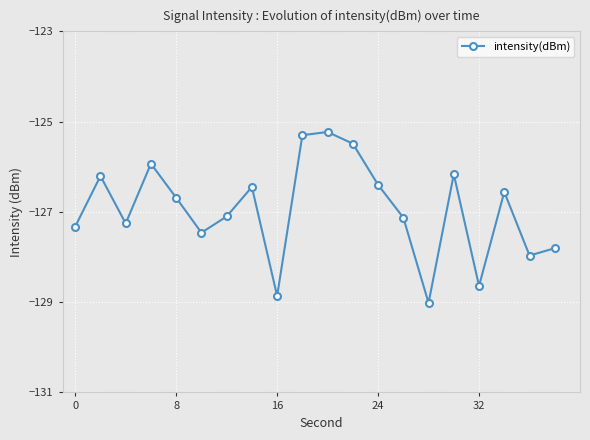

What is the smallest value displayed?

-129.0